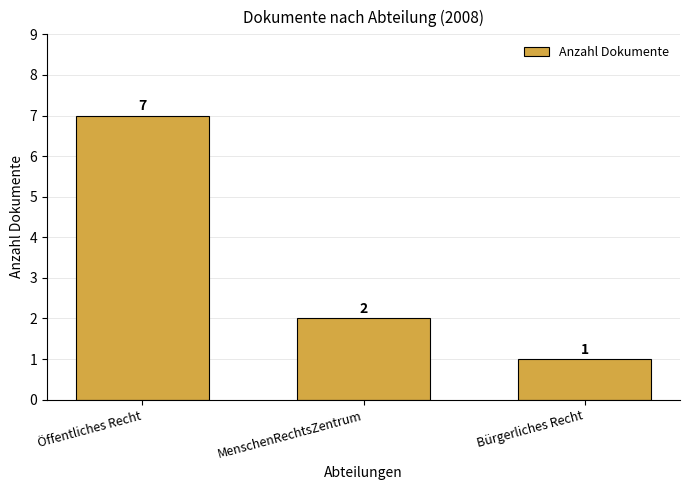

Rank the categories by value from lowest to highest.

Bürgerliches Recht, MenschenRechtsZentrum, Öffentliches Recht